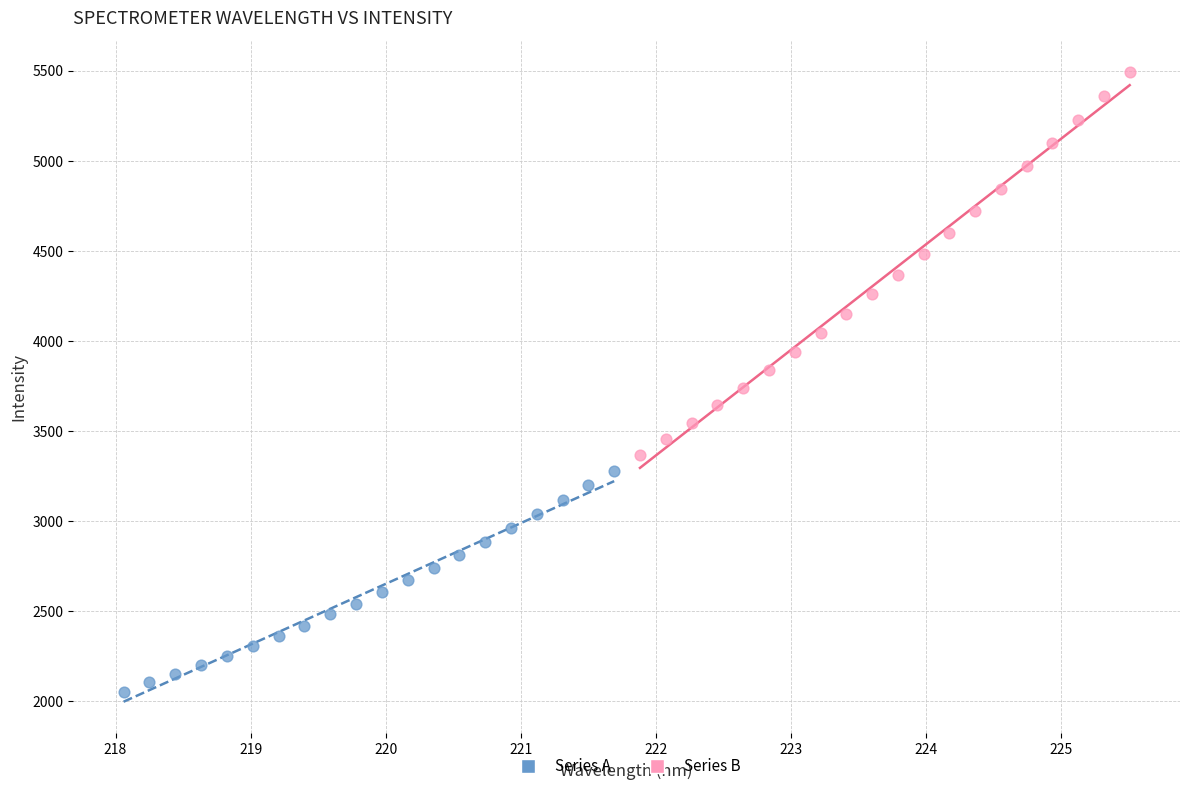

Which series reaches the maximum Y coordinate?

Series B